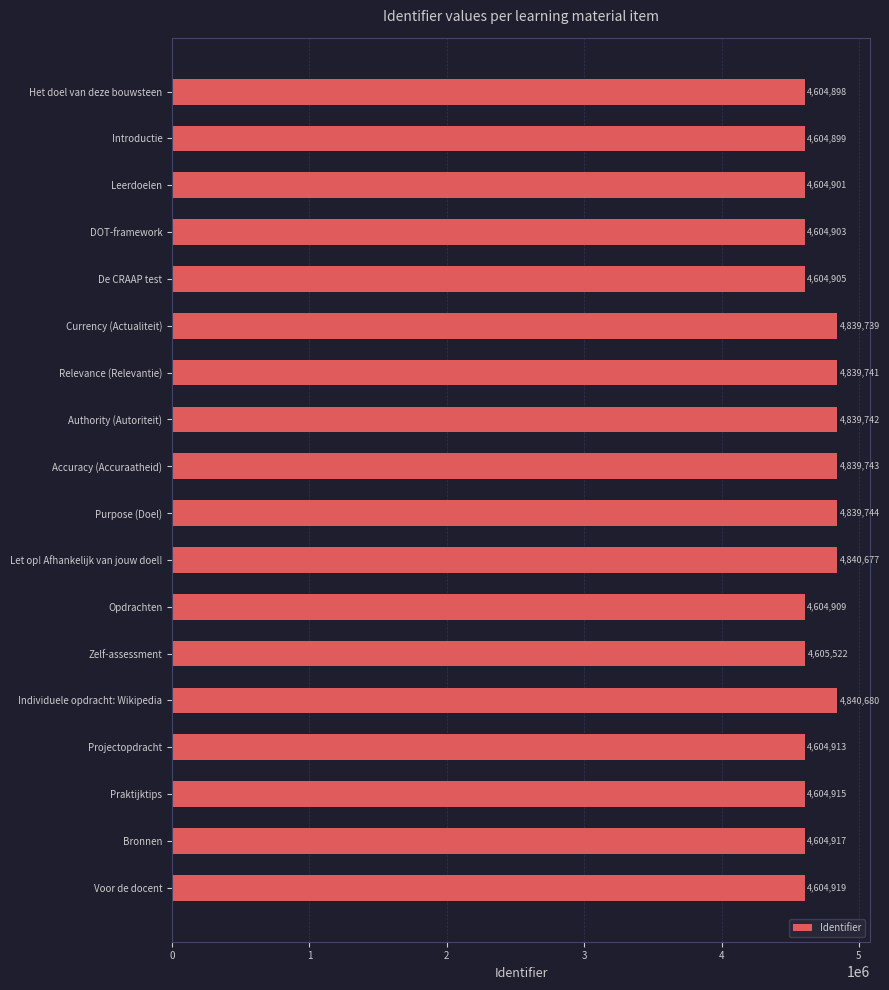

How many bars are there in total?

18